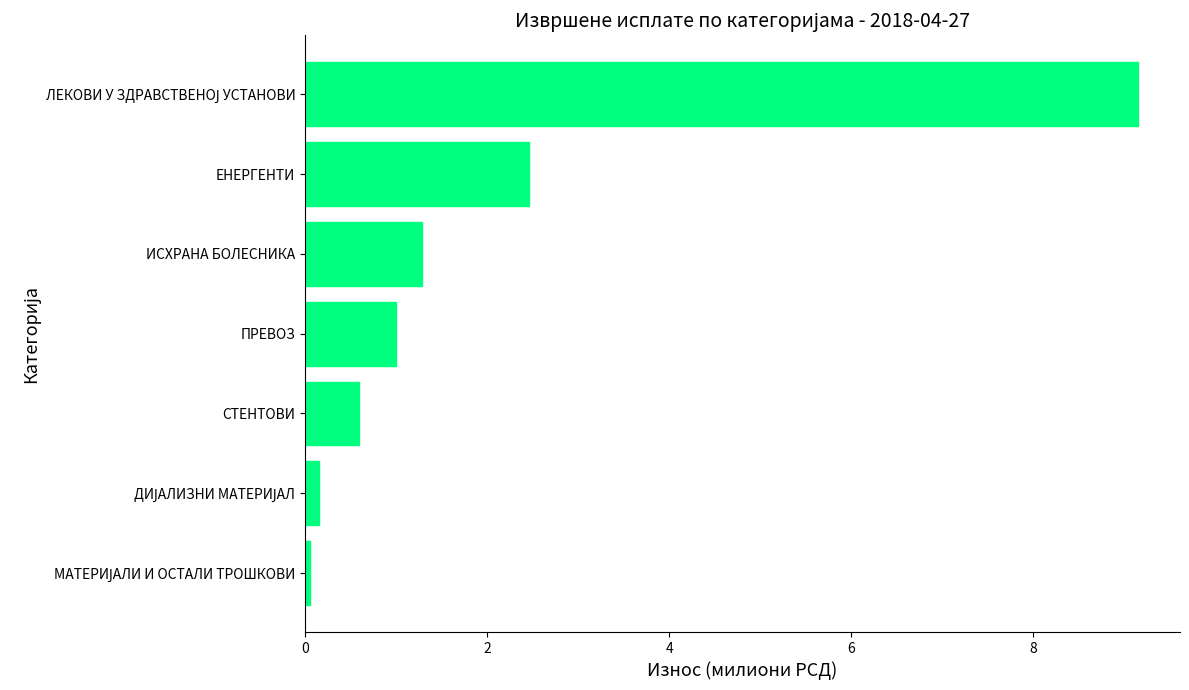

True or false: the data shows 0.6 at СТЕНТОВИ.

True